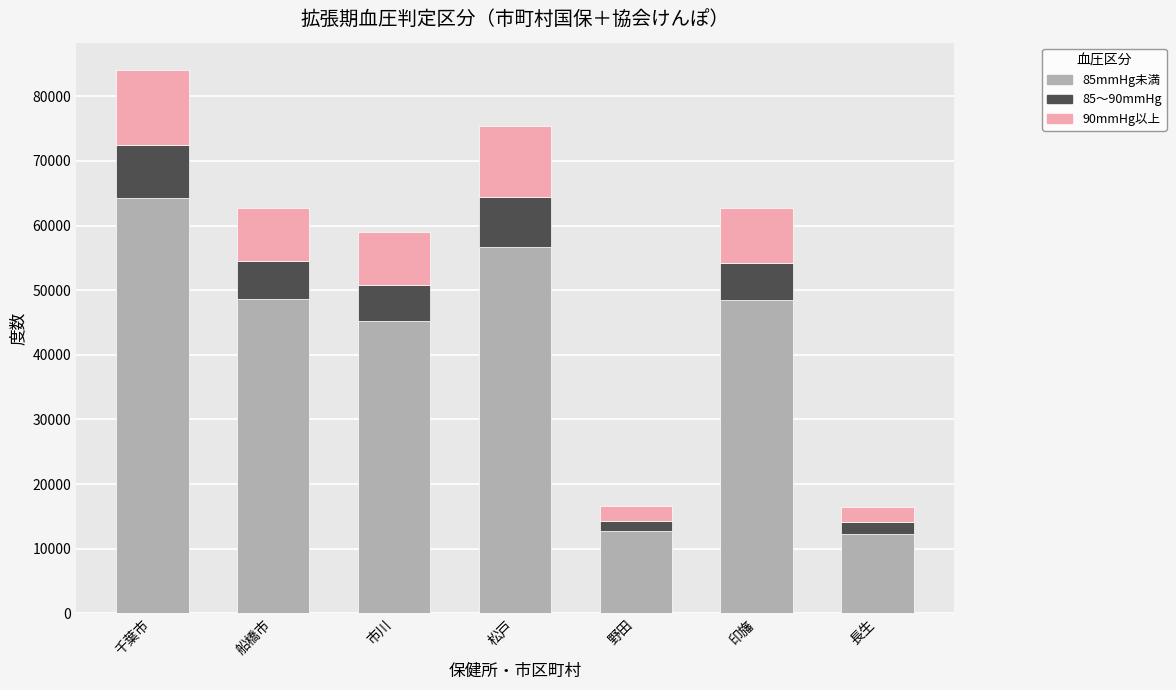

Count the number of data series in this chart.

3